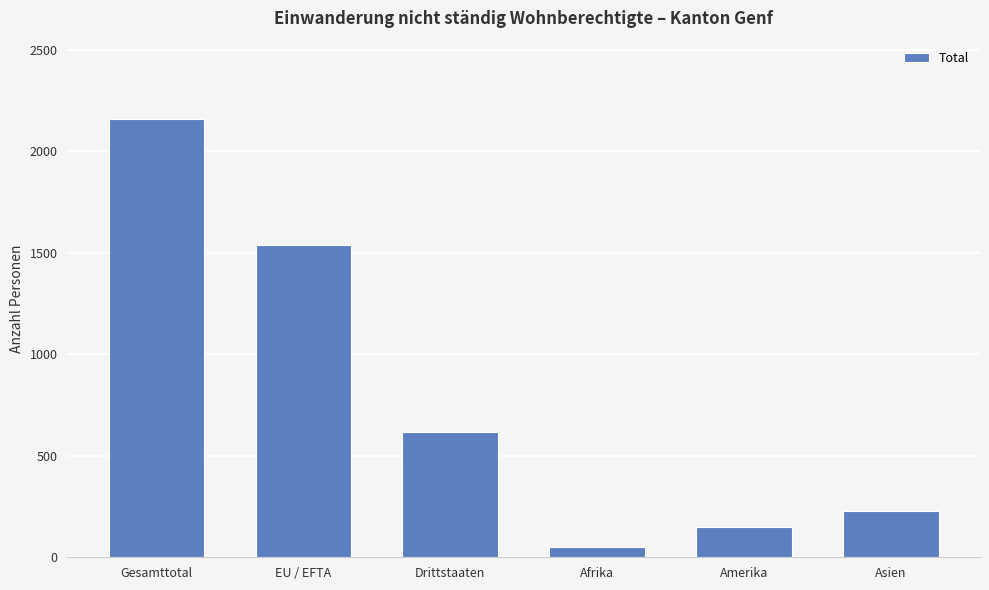

Where does the data first go above 617?

Gesamttotal